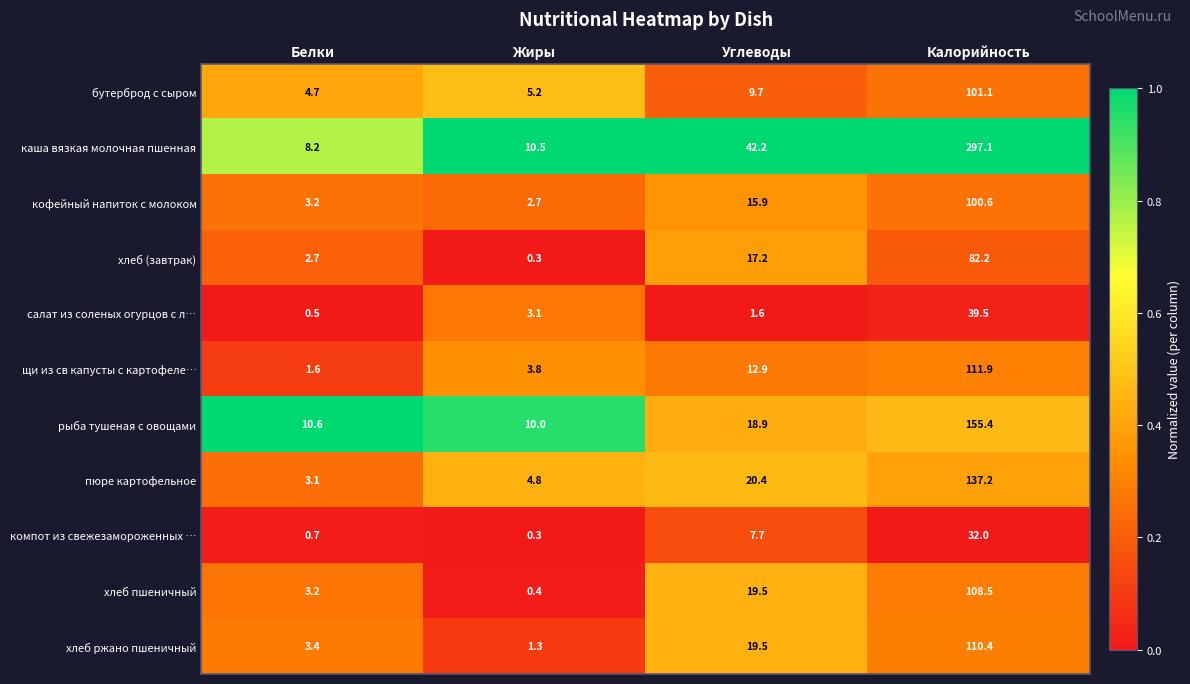

Which label corresponds to the smallest value in the chart?

Жиры